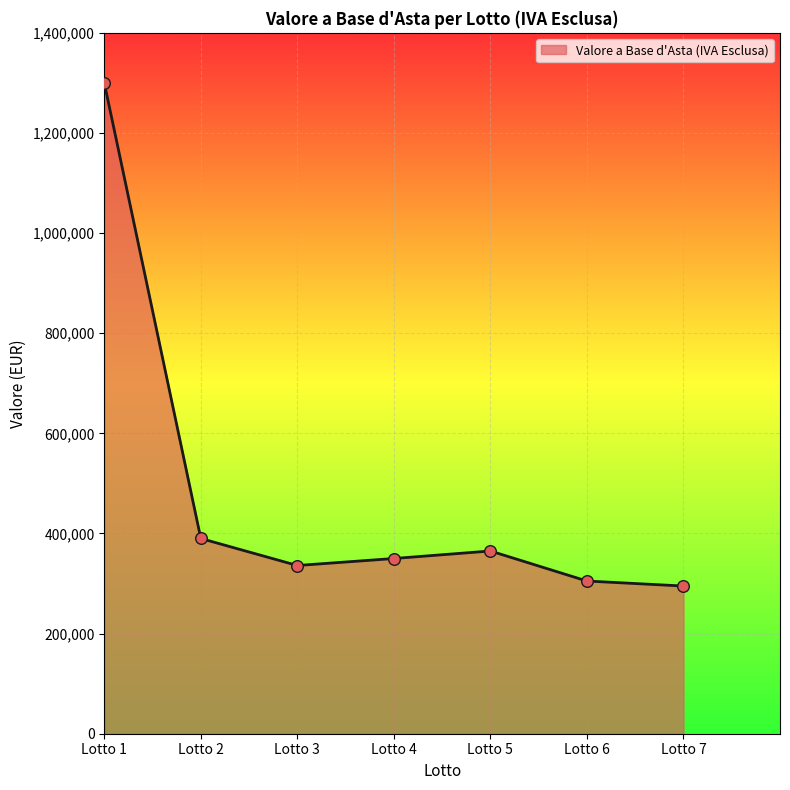

What is the change in value from Lotto 3 to Lotto 5?

+29000